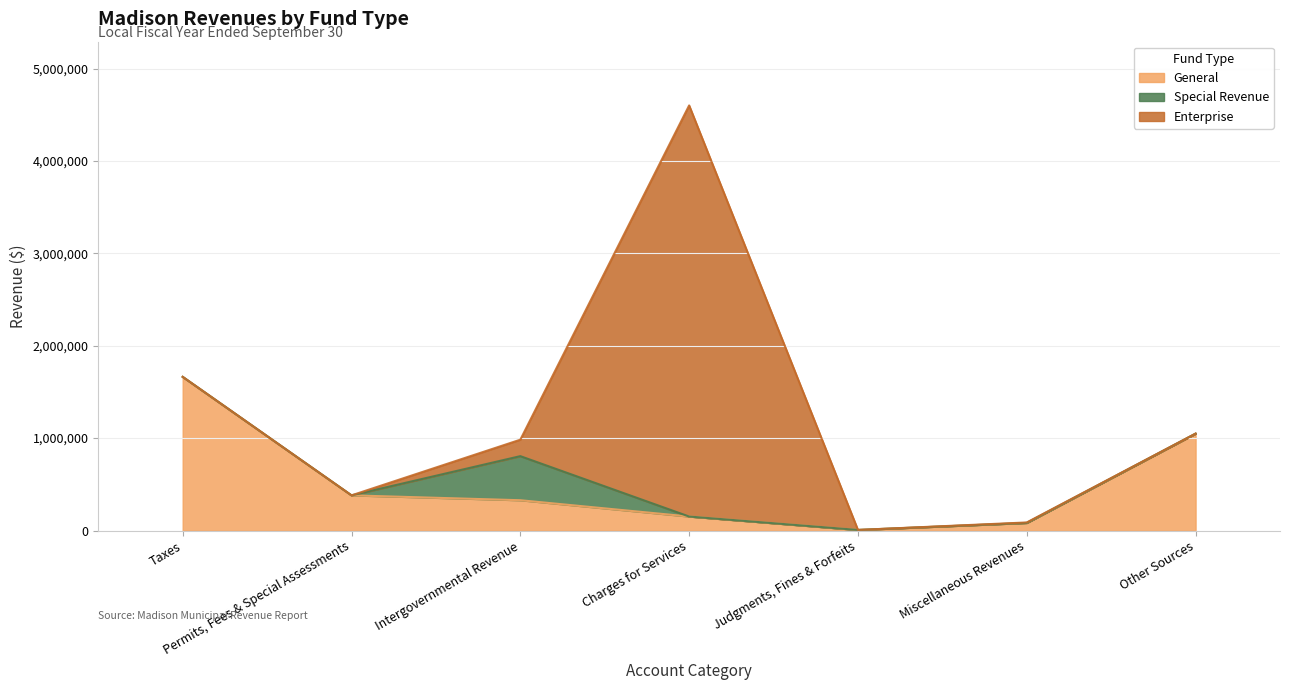

The value of Enterprise at Miscellaneous Revenues is 3381. True or false?

False